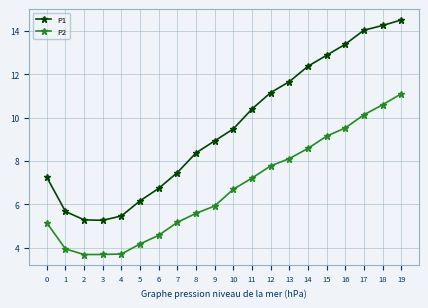

True or false: P2 and P1 cross at least once.

False